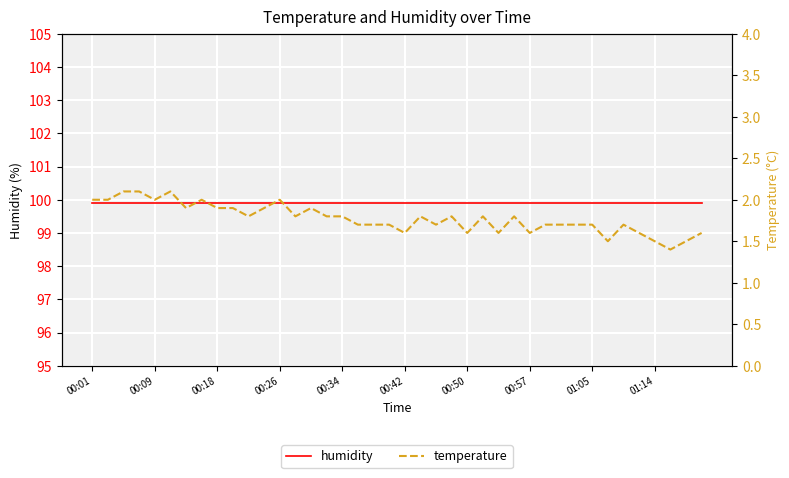

The value of humidity at 10 is 99.9. True or false?

True